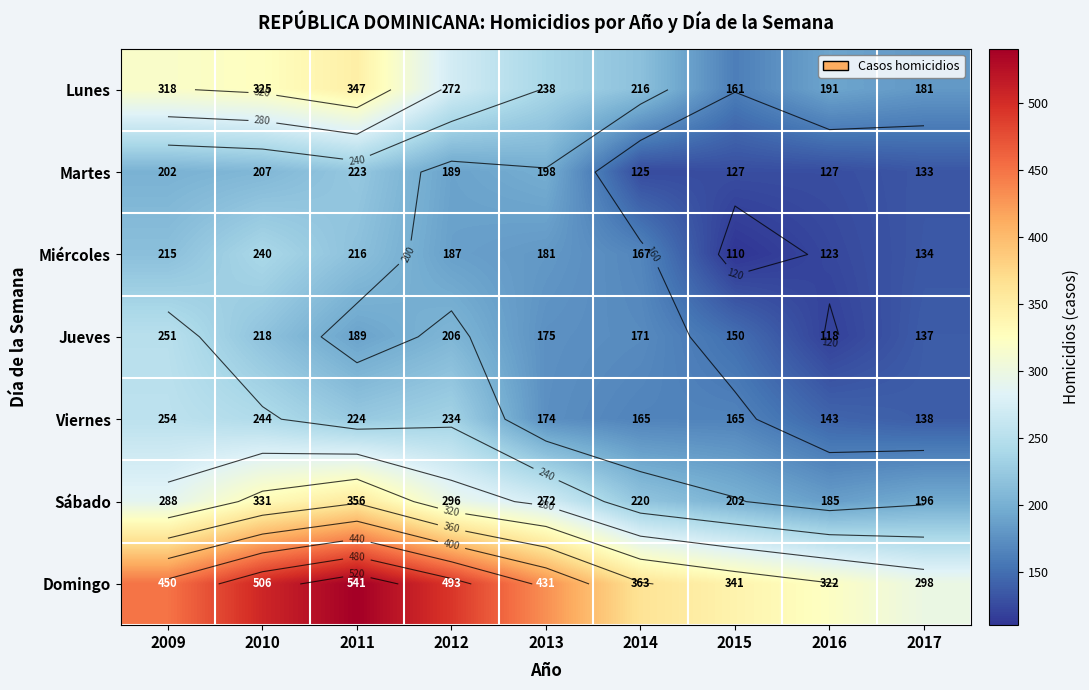

At which label does Domingo first exceed 431?

2009